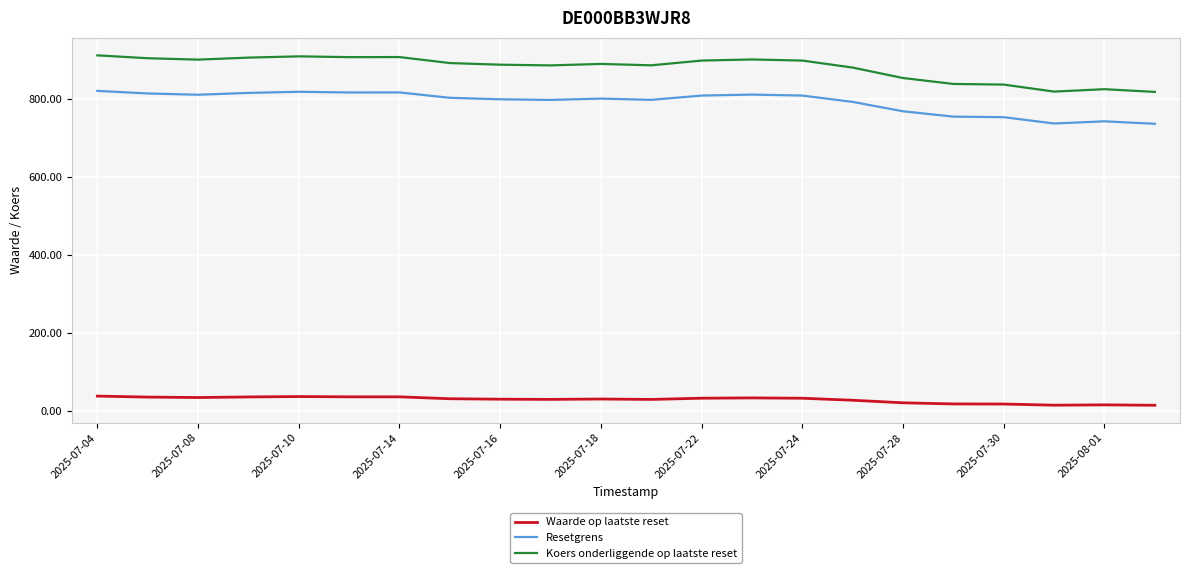

Rank the series by their maximum value, from lowest to highest.

Waarde op laatste reset, Resetgrens, Koers onderliggende op laatste reset